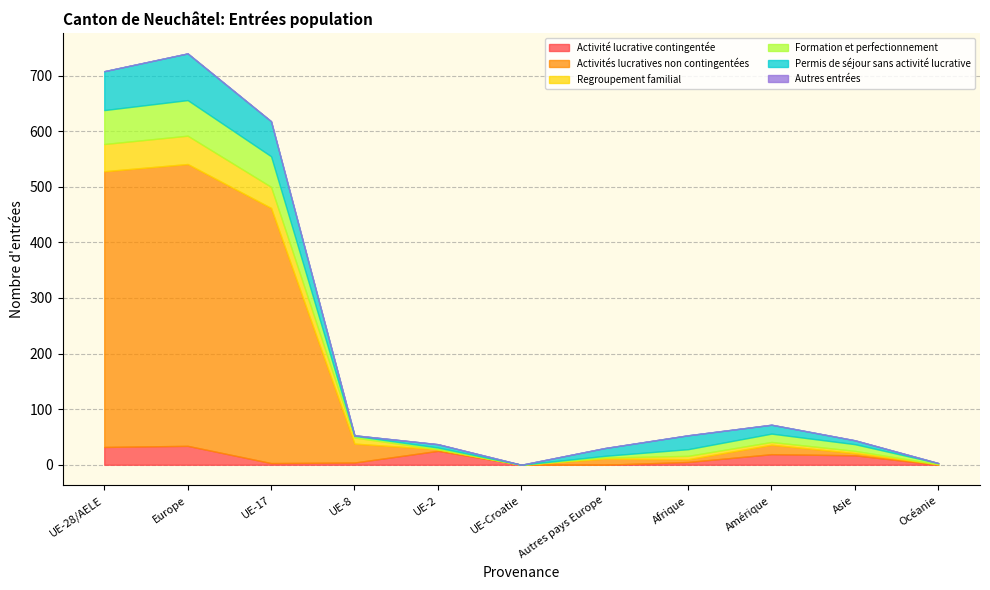

Reading left to right, transcribe all the data shown in this chart.

Activité lucrative contingentée: UE-28/AELE=32	Europe=34	UE-17=3	UE-8=4	UE-2=25	UE-Croatie=0	Autres pays Europe=0	Afrique=5	Amérique=19	Asie=17	Océanie=0
Activités lucratives non contingentées: UE-28/AELE=496	Europe=507	UE-17=459	UE-8=34	UE-2=3	UE-Croatie=0	Autres pays Europe=11	Afrique=5	Amérique=17	Asie=4	Océanie=1
Regroupement familial: UE-28/AELE=49	Europe=51	UE-17=38	UE-8=11	UE-2=0	UE-Croatie=0	Autres pays Europe=2	Afrique=6	Amérique=5	Asie=4	Océanie=0
Formation et perfectionnement: UE-28/AELE=61	Europe=64	UE-17=55	UE-8=3	UE-2=3	UE-Croatie=0	Autres pays Europe=3	Afrique=12	Amérique=15	Asie=12	Océanie=2
Permis de séjour sans activité lucrative: UE-28/AELE=70	Europe=84	UE-17=63	UE-8=1	UE-2=6	UE-Croatie=0	Autres pays Europe=14	Afrique=25	Amérique=16	Asie=7	Océanie=0
Autres entrées: UE-28/AELE=0	Europe=0	UE-17=0	UE-8=0	UE-2=0	UE-Croatie=0	Autres pays Europe=0	Afrique=0	Amérique=0	Asie=0	Océanie=0